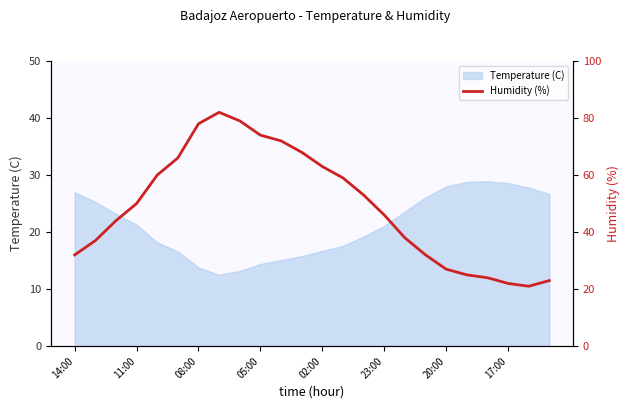

What is the change in value from 11 to 14?

-15